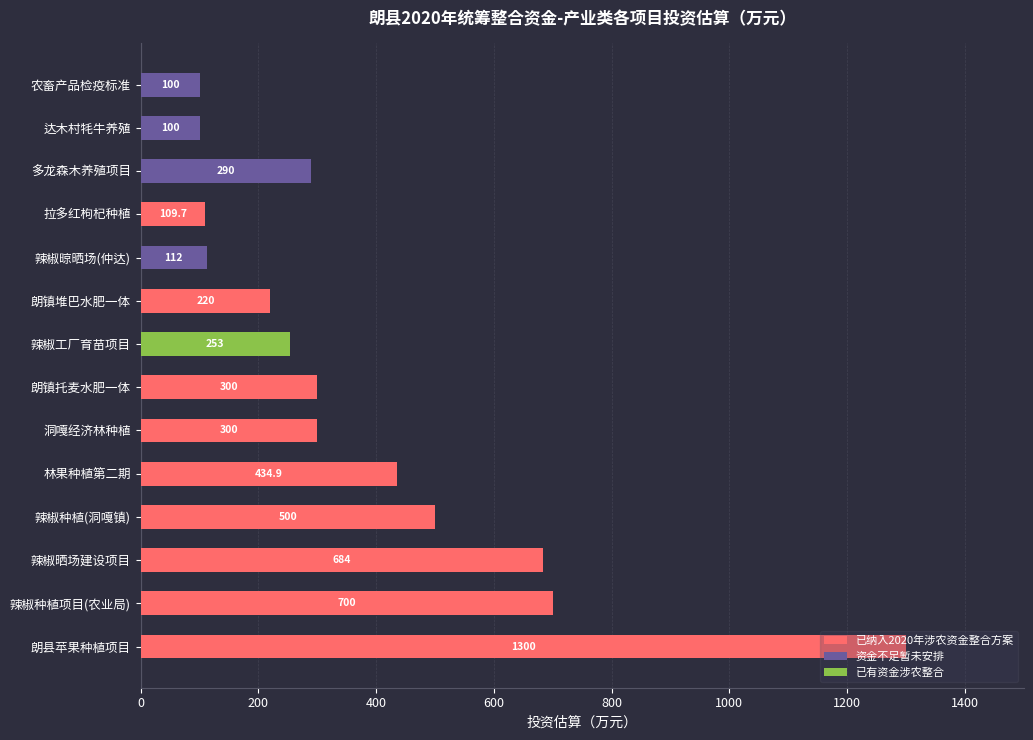

What is the maximum value for 已纳入2020年涉农资金整合方案?

1300.0